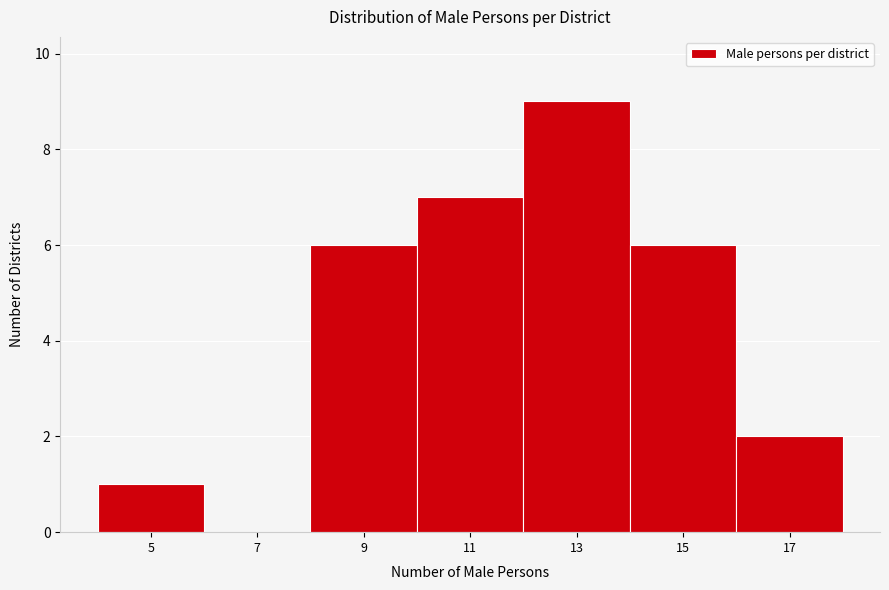

Reading left to right, what are all the values shown in this chart?

5=1	7=0	9=6	11=7	13=9	15=6	17=2